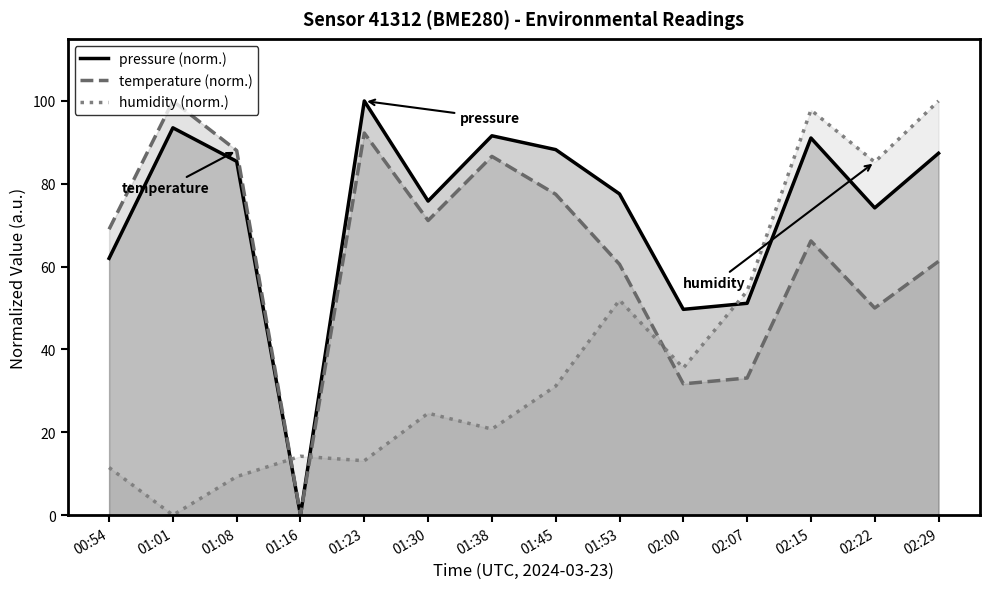

How many lines are shown in the chart?

3